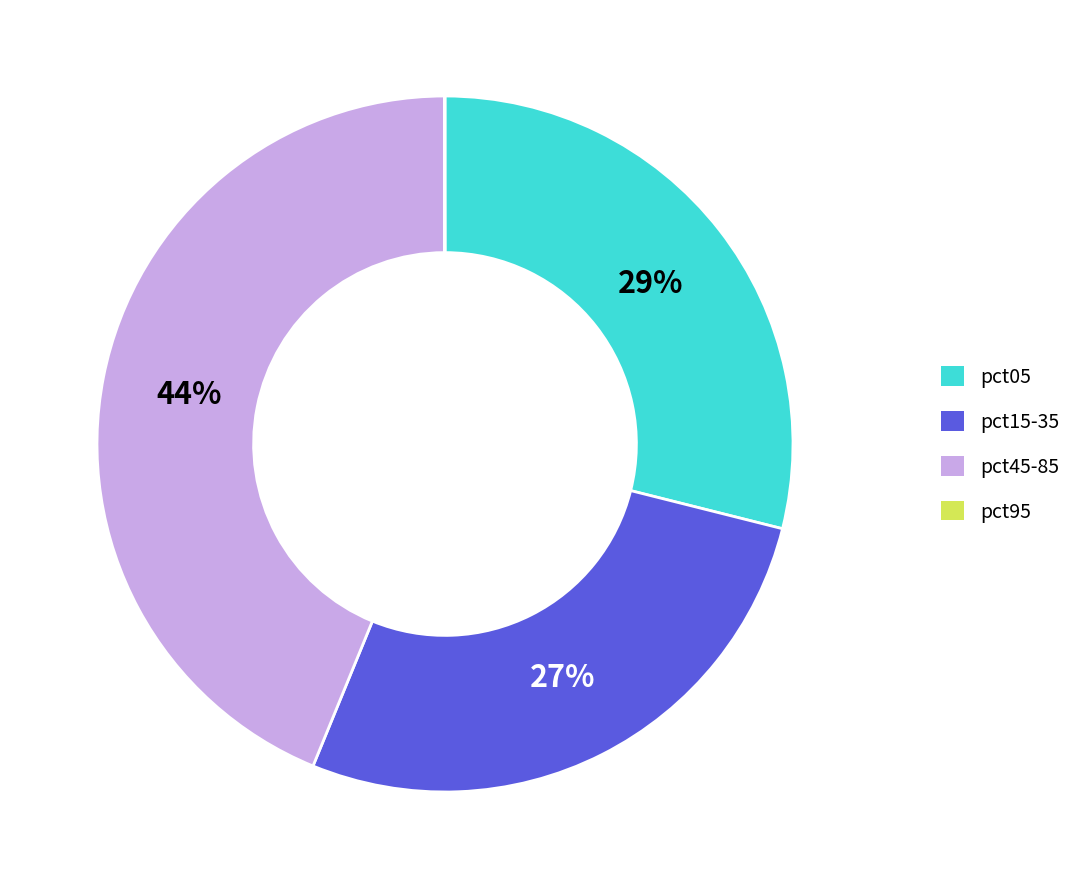

To the nearest percent, what is the average slice percentage?

25%